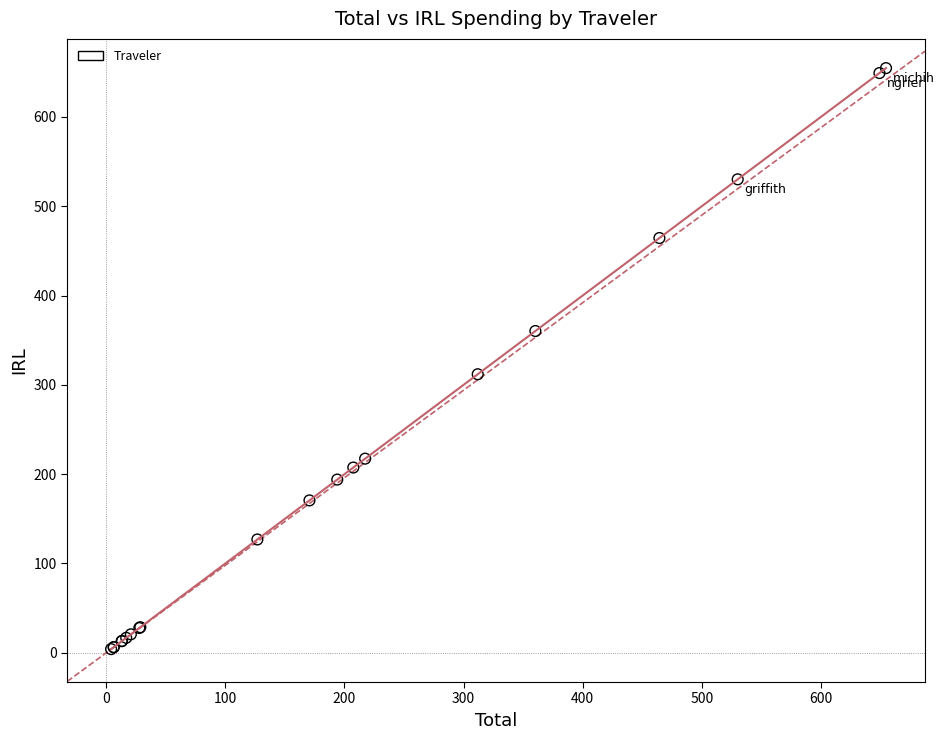

What Y value in the scatter plot is closest to 329?

311.9